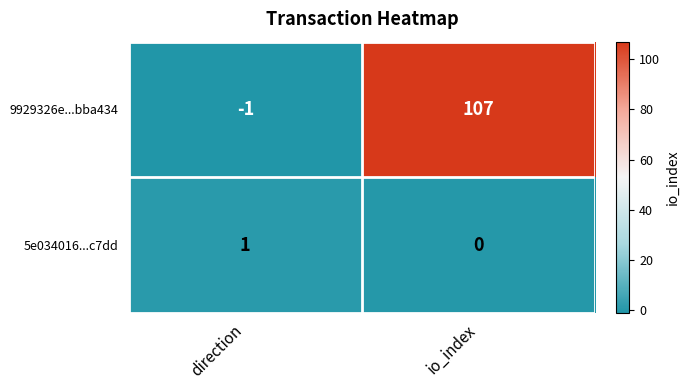

True or false: 5e034016...c7dd has a value of 1 at direction.

True